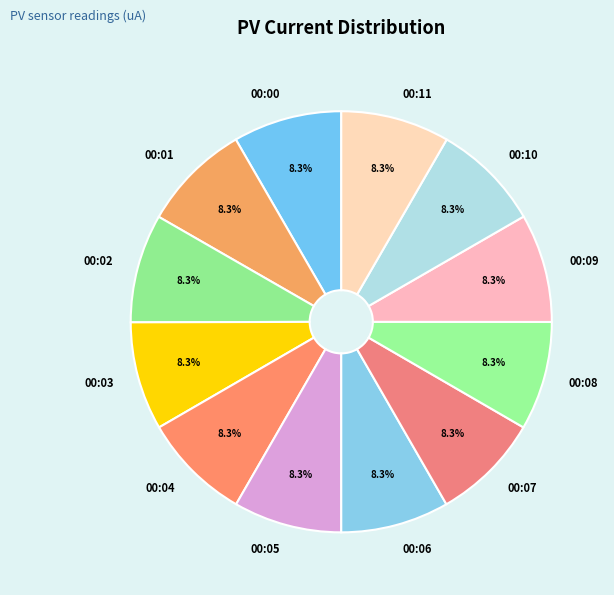

Does 00:00 represent more than half of the total?

No